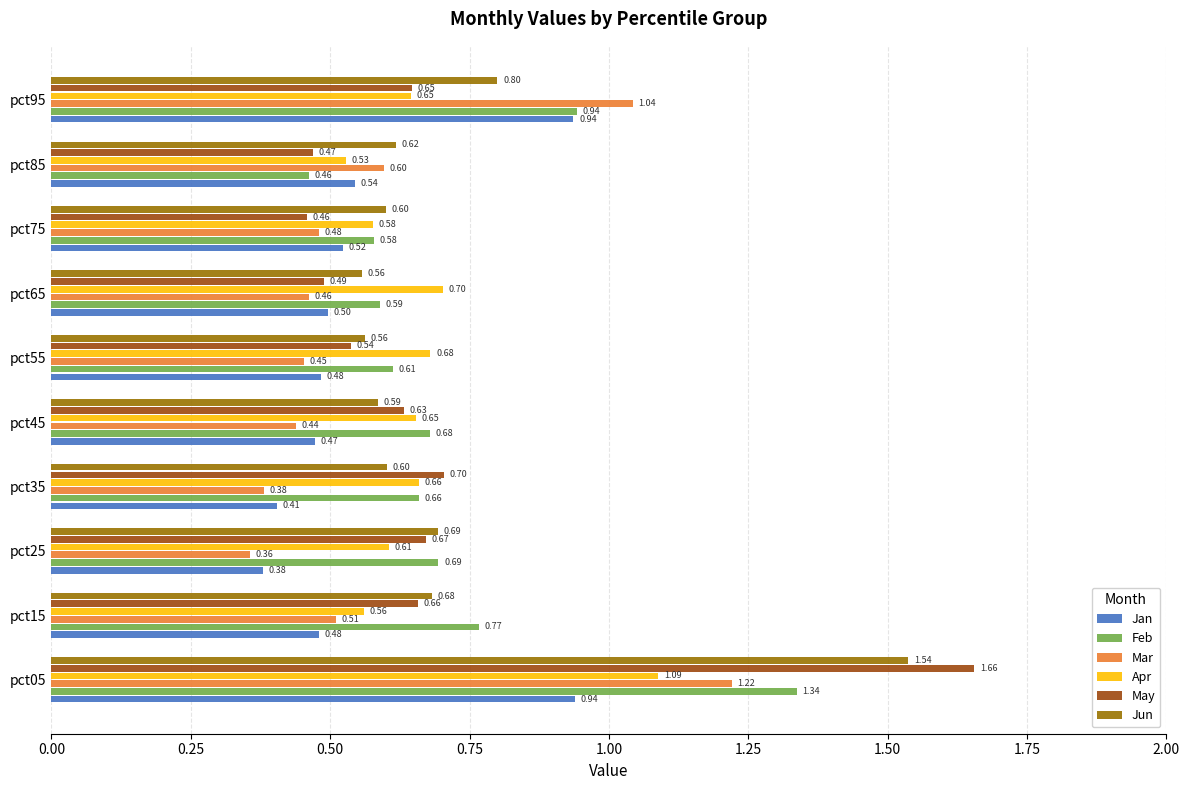

List the series in order of their peak value, highest first.

May, Jun, Feb, Mar, Apr, Jan